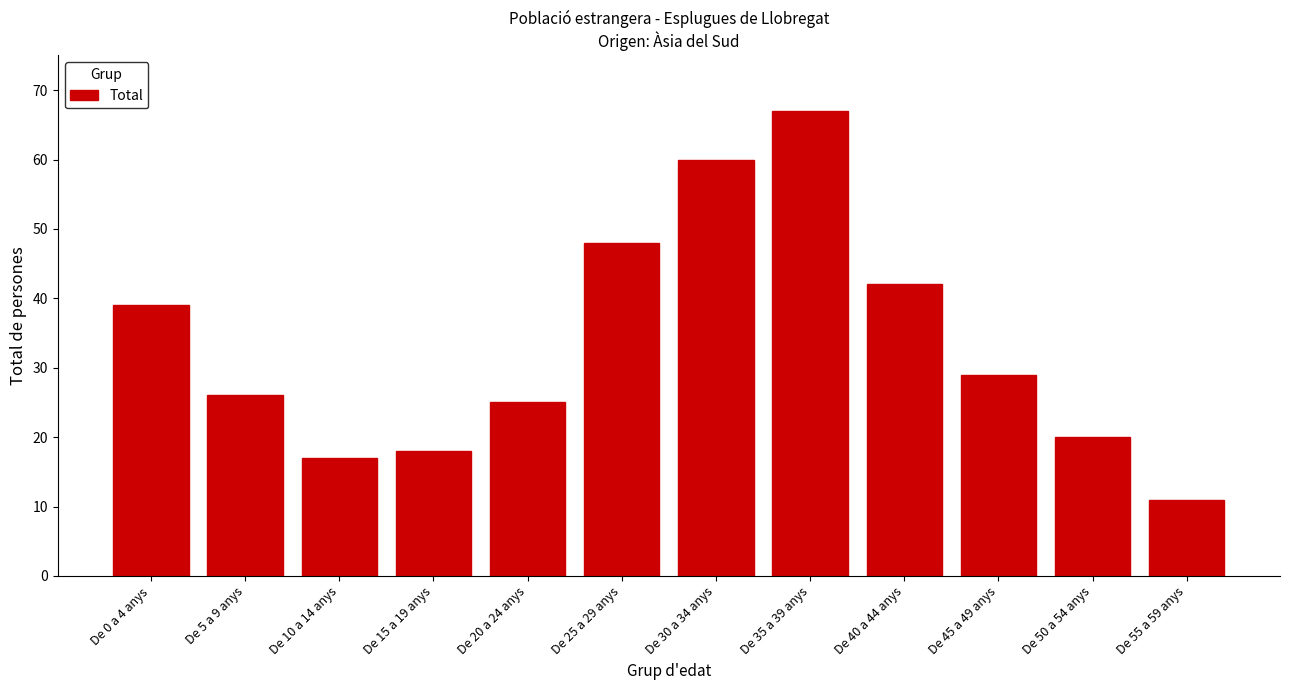

Reading left to right, what are all the values shown in this chart?

De 0 a 4 anys=39	De 5 a 9 anys=26	De 10 a 14 anys=17	De 15 a 19 anys=18	De 20 a 24 anys=25	De 25 a 29 anys=48	De 30 a 34 anys=60	De 35 a 39 anys=67	De 40 a 44 anys=42	De 45 a 49 anys=29	De 50 a 54 anys=20	De 55 a 59 anys=11